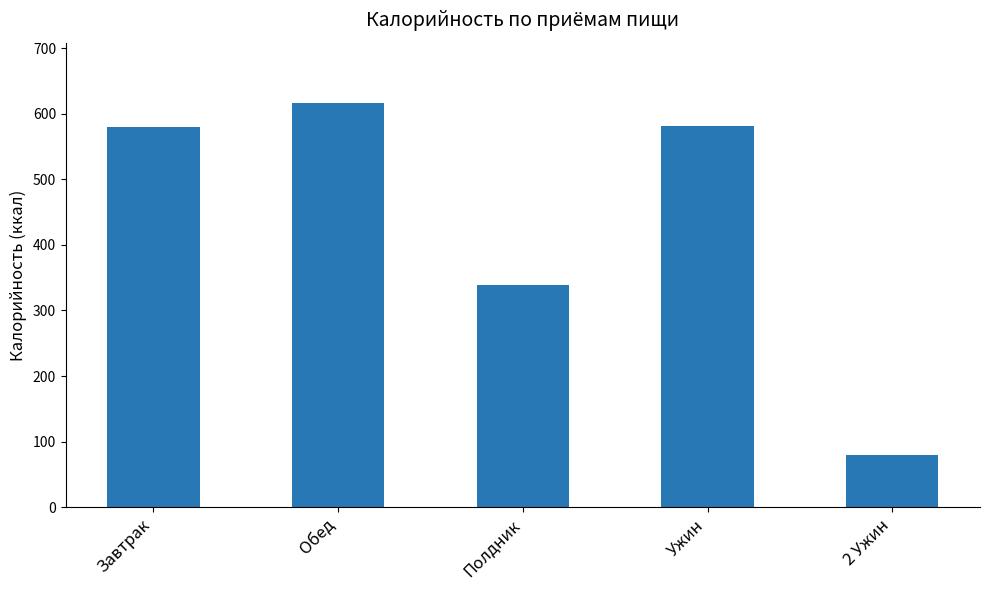

True or false: the data shows 882.4 at Завтрак.

False